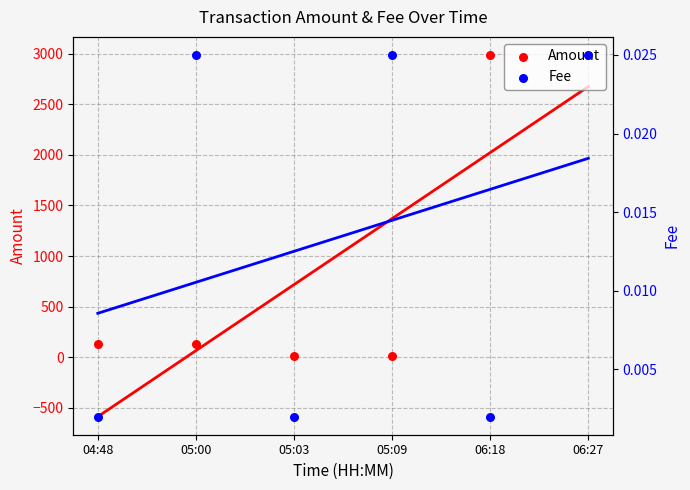

What is the total value across all series at 05:09?

10.0